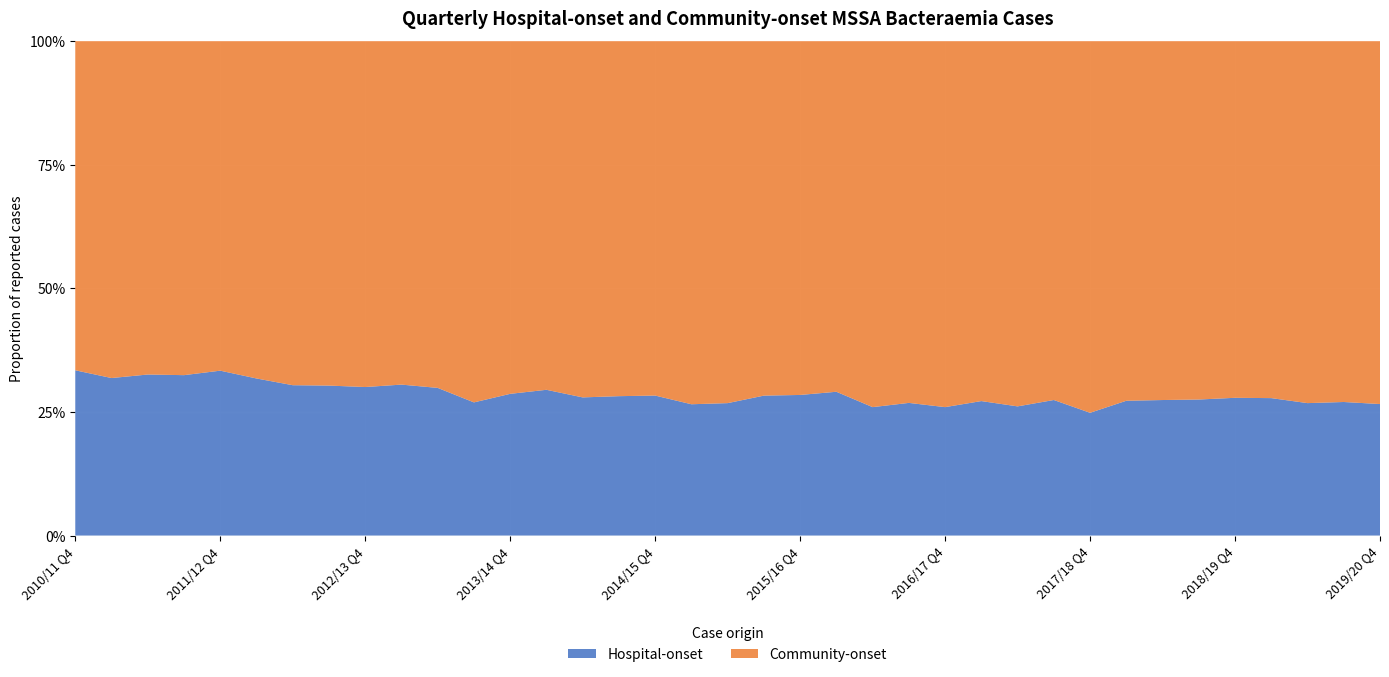

Reading left to right, transcribe all the data shown in this chart.

Hospital-onset: 735	698	725	703	728	711	648	663	678	711	700	596	689	683	679	729	716	683	703	757	778	816	728	774	780	814	772	812	756	817	822	846	843	850	848	846	754
Community-onset: 1464	1493	1501	1464	1455	1527	1483	1523	1579	1618	1644	1617	1715	1634	1751	1857	1813	1889	1922	1918	1958	1990	2075	2111	2223	2179	2183	2150	2289	2180	2177	2229	2183	2208	2318	2286	2081